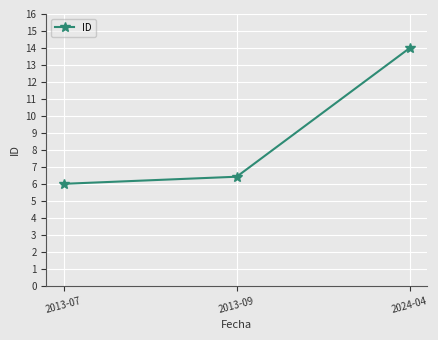

What is the value of the 1st point from the left?

6.0